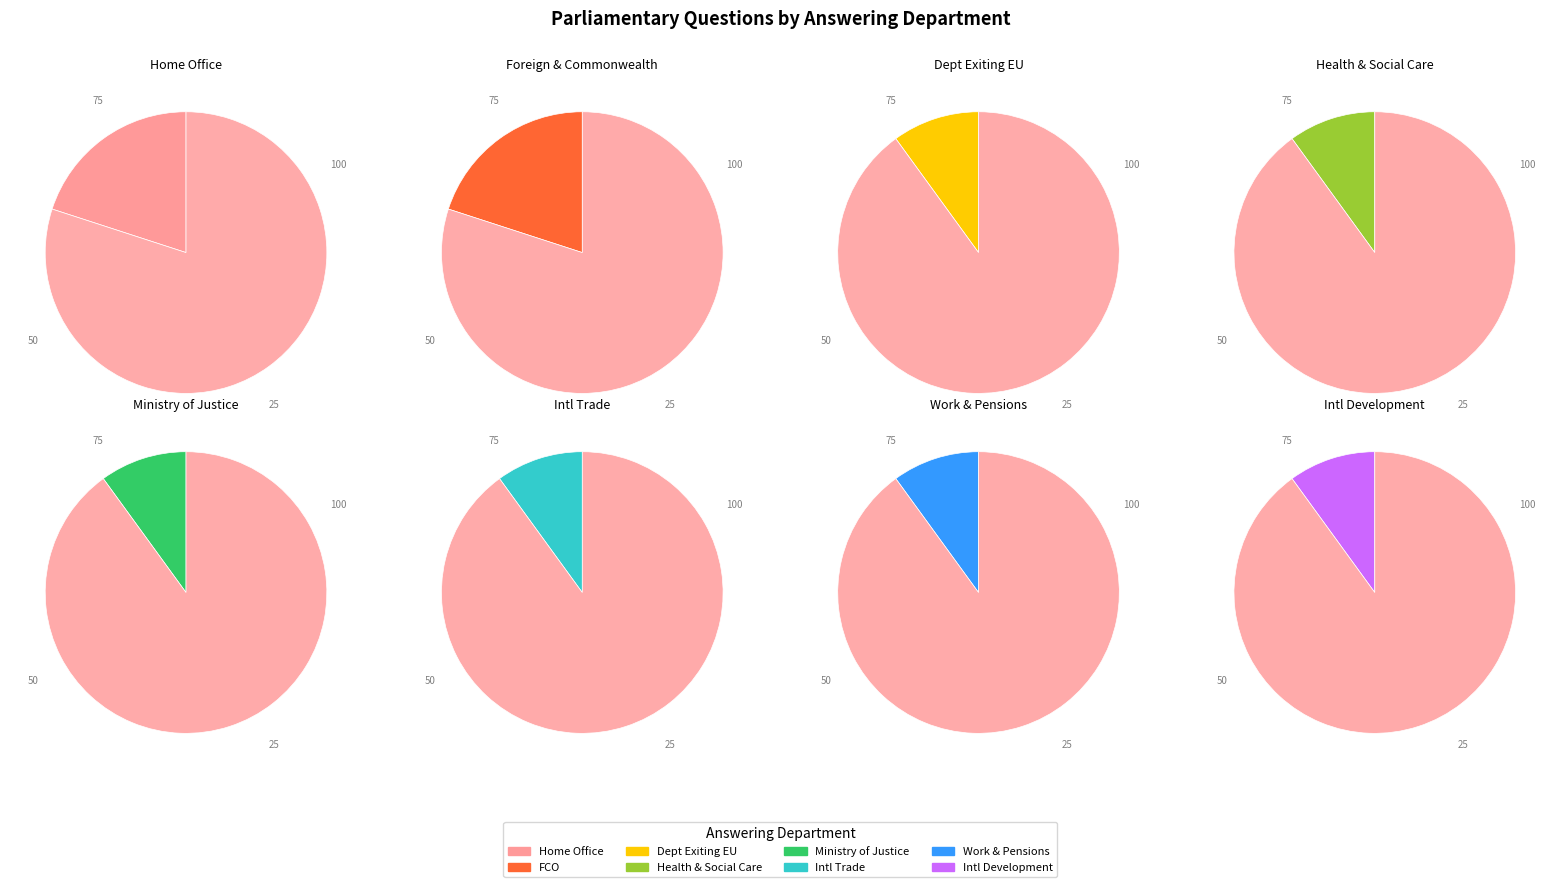

What is the ratio of the value at Home Office to the value at Department for Exiting the European Union?

2.0